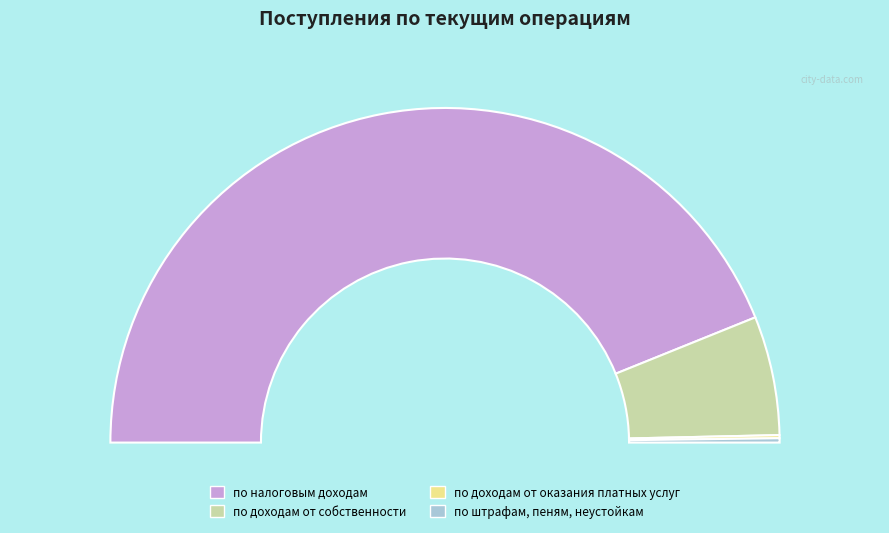

Rank the categories by value from lowest to highest.

по доходам от оказания платных услуг, по штрафам, пеням, неустойкам, по доходам от собственности, по налоговым доходам